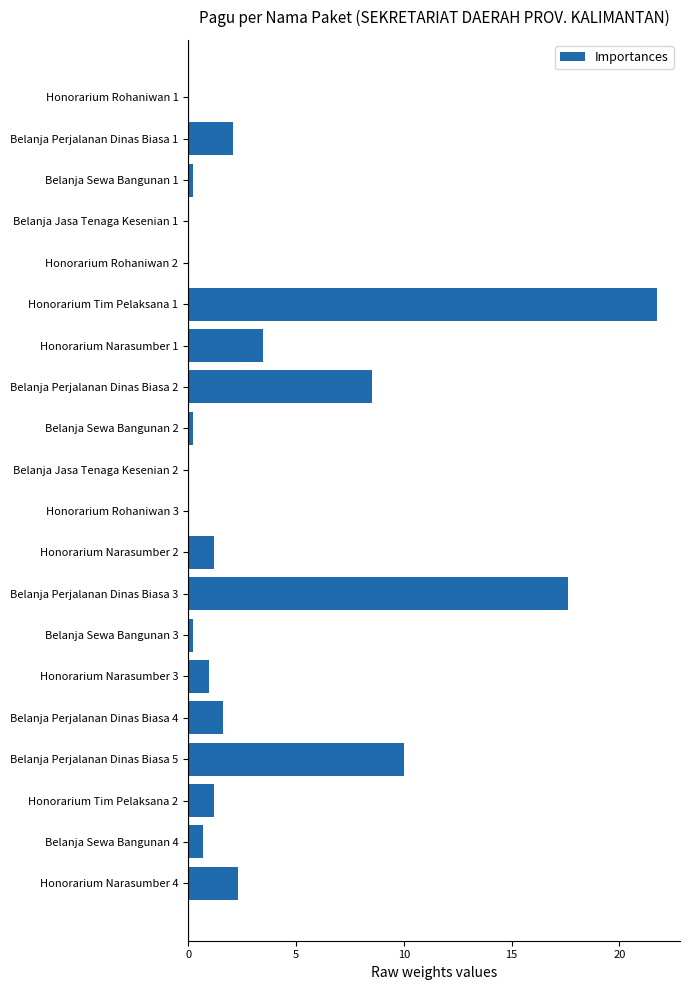

The chart shows a value of 0.0 at Honorarium Rohaniwan 3. True or false?

True